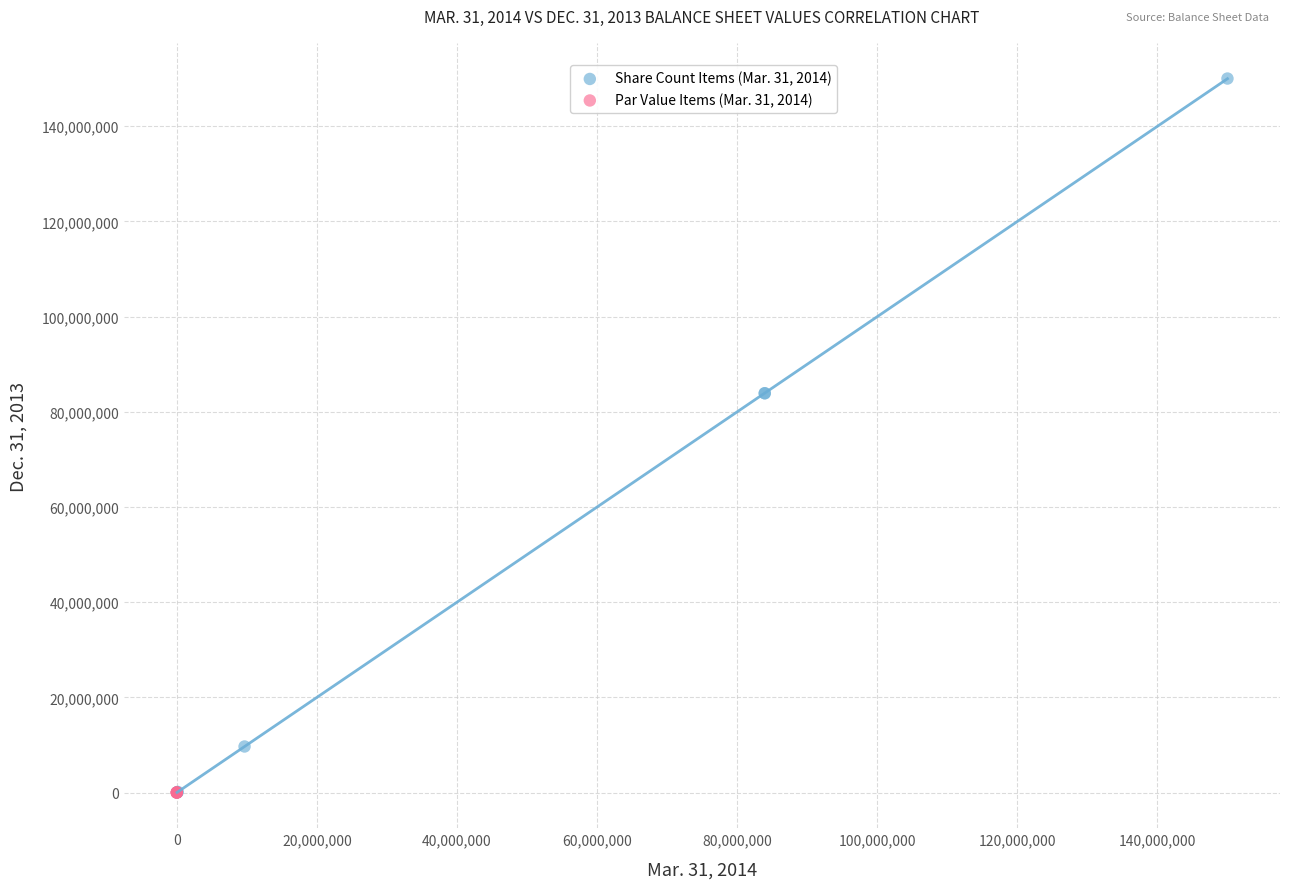

Which series has the widest spread of Y values?

Share Count Items (Mar. 31, 2014)